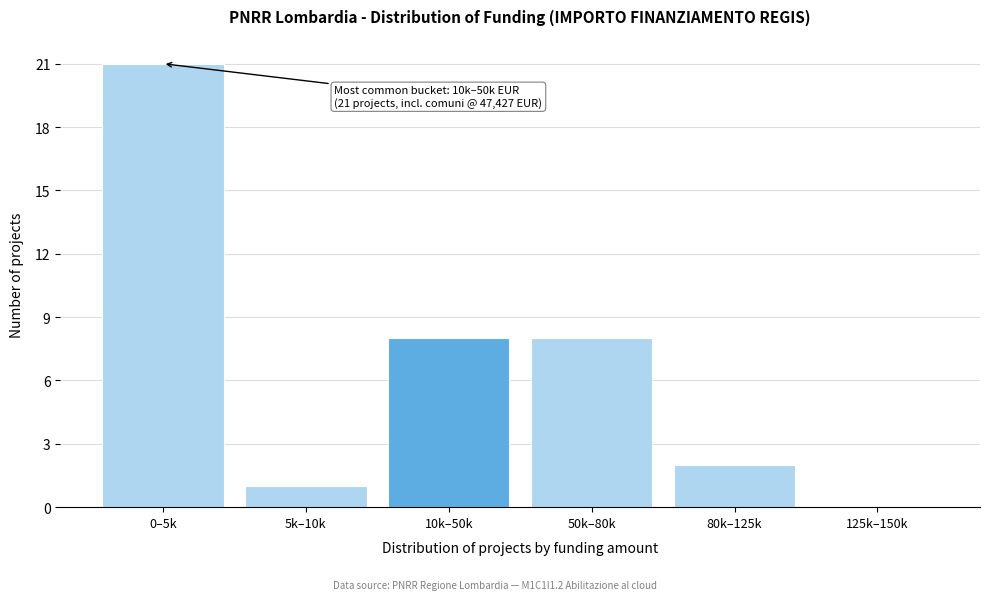

Reading left to right, list all the values displayed in this chart.

0–5k=21	5k–10k=1	10k–50k=8	50k–80k=8	80k–125k=2	125k–150k=0